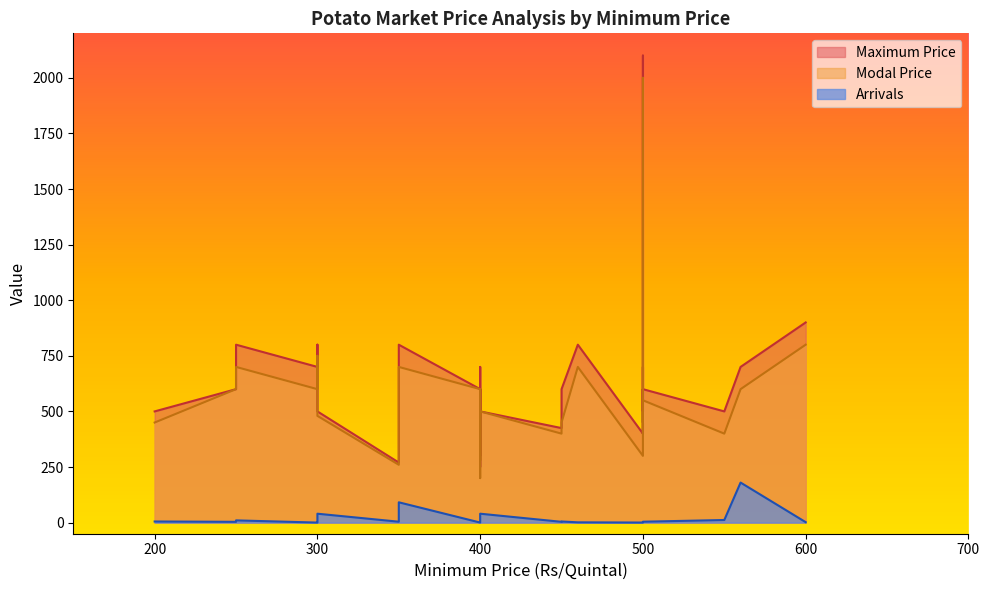

Where is the first local maximum for Modal Price?

250